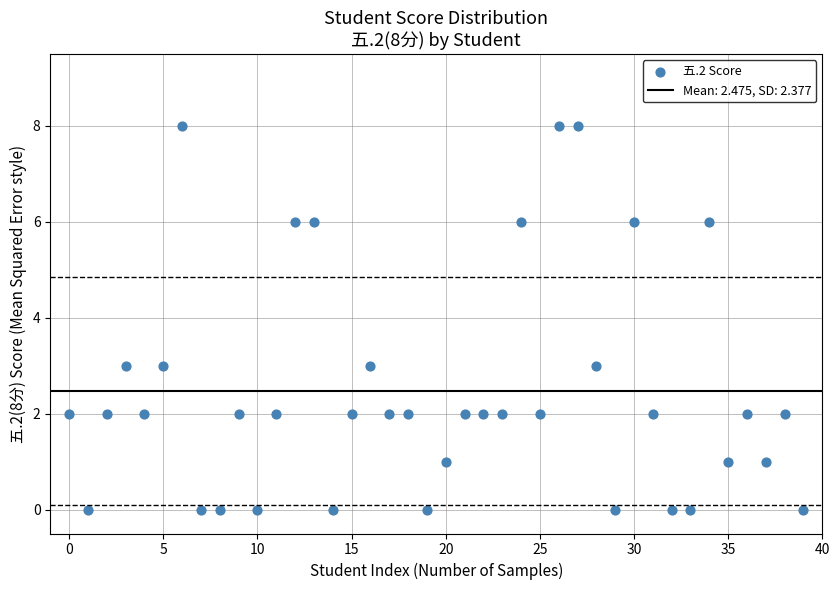

What is the range of Y values (max minus min)?

8